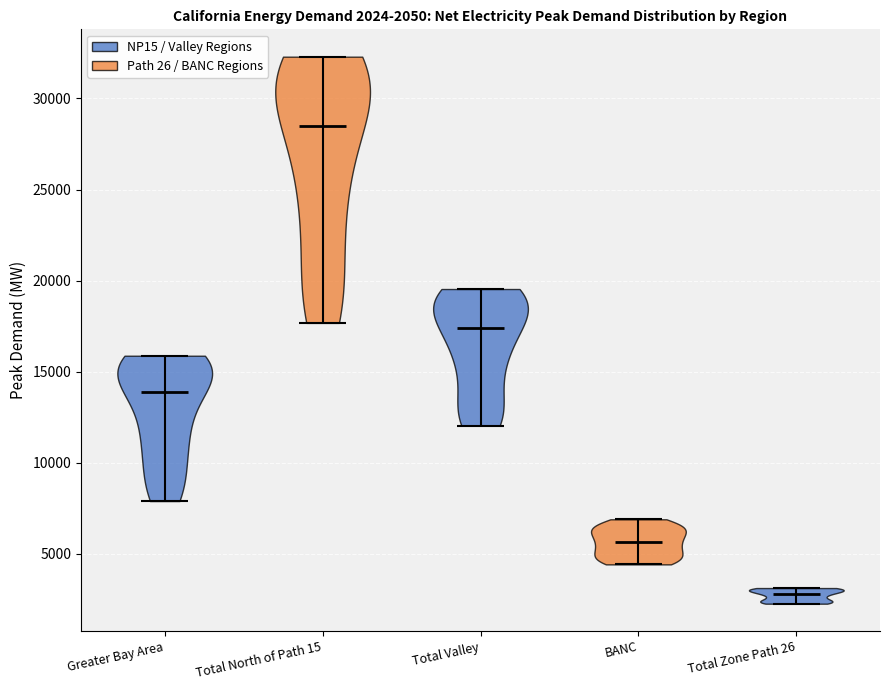

Which violin has the lowest median line?

Total Zone Path 26